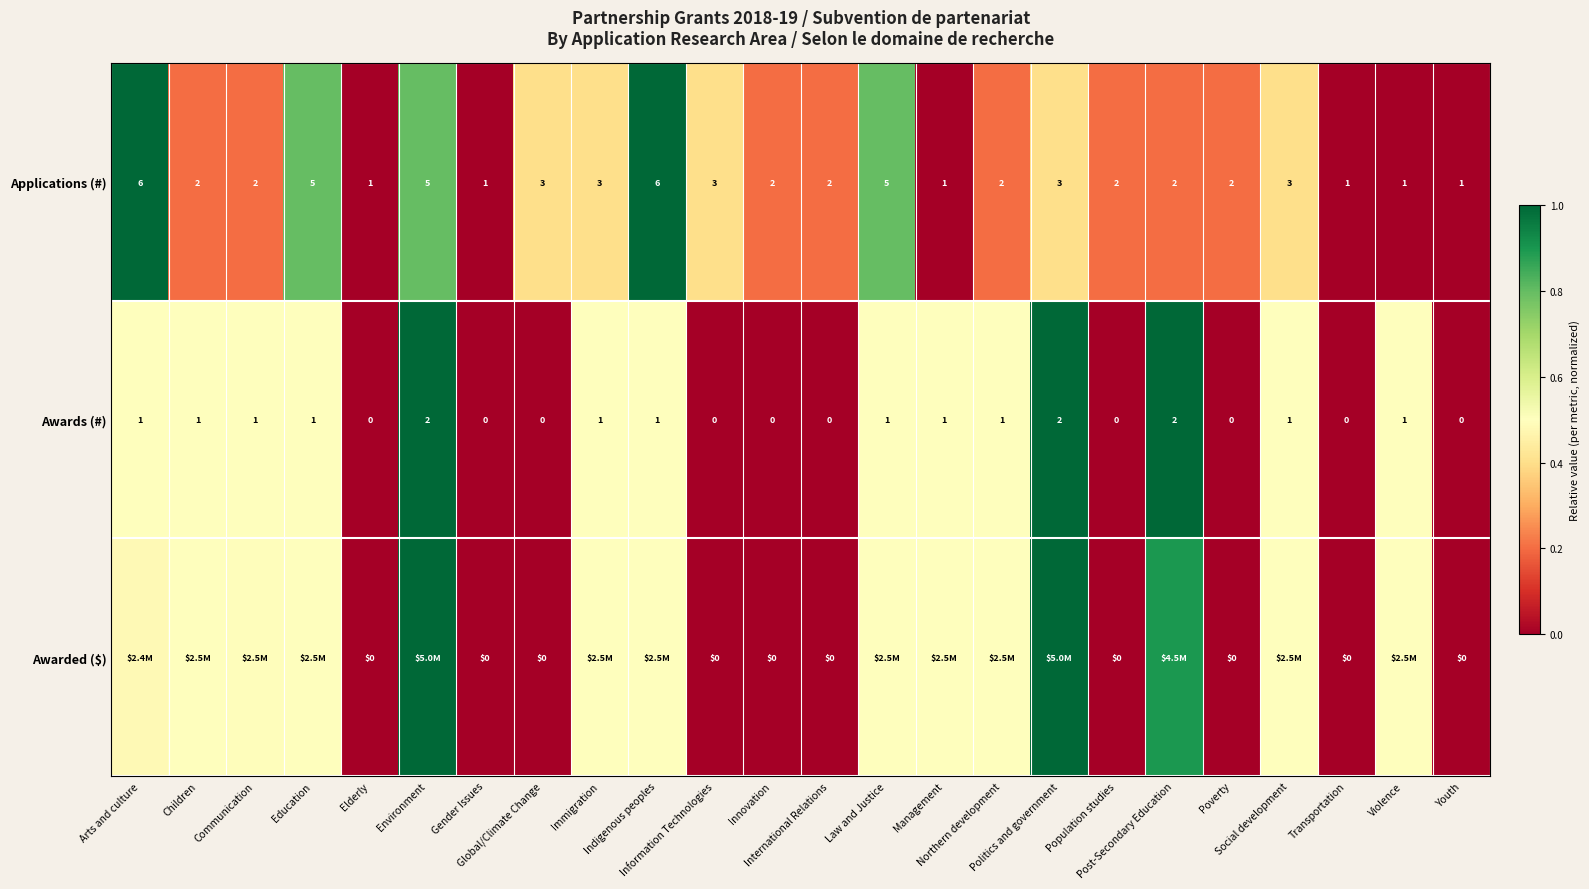

At which label does Awards (#) reach its peak?

Environment